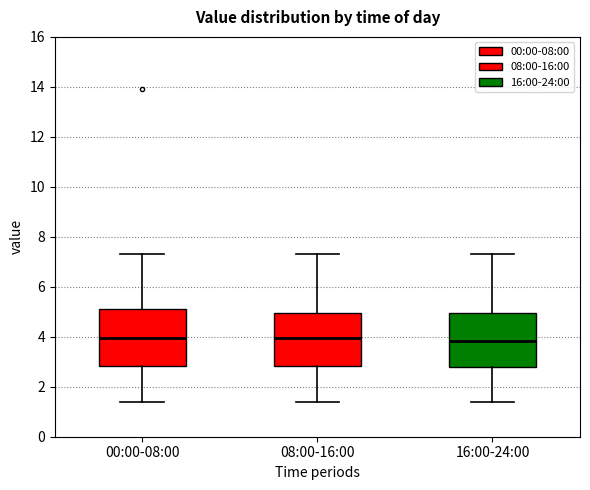

Where is the upper edge of the box for 08:00-16:00 on the y-axis? The values are not printed on the chart, so give them approximately, as read against the axis.

5.0